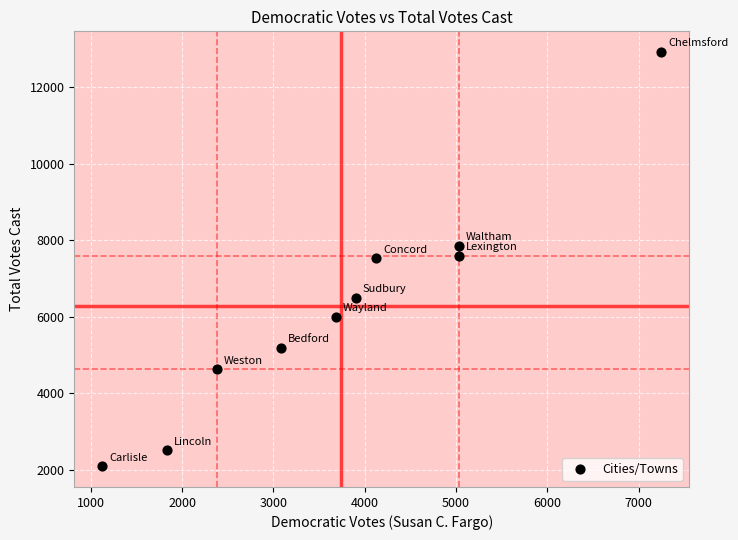

What is the range of Y values (max minus min)?

10828